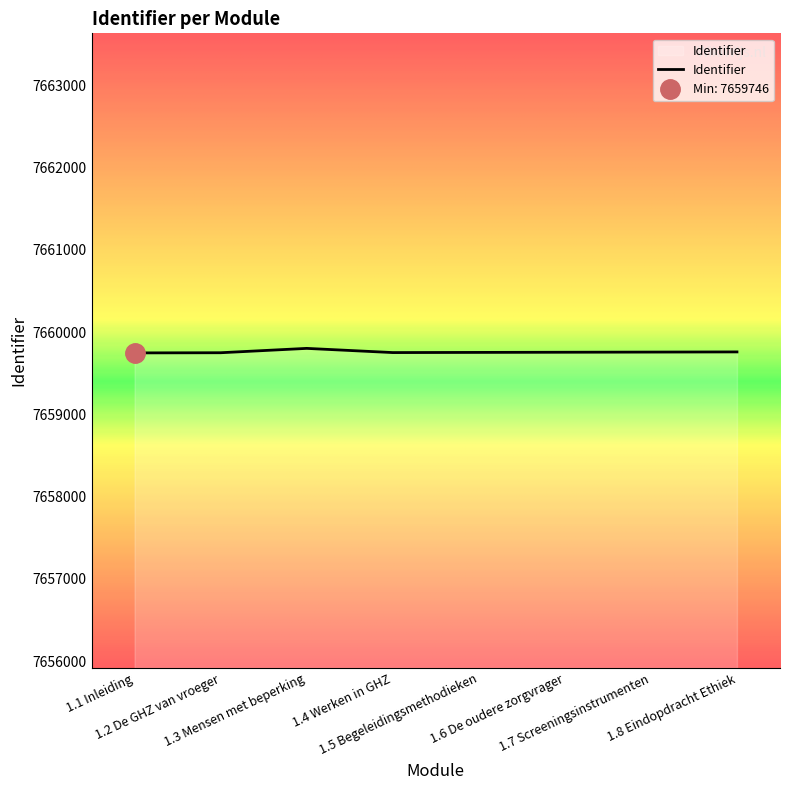

How many values are below 7659754?

4